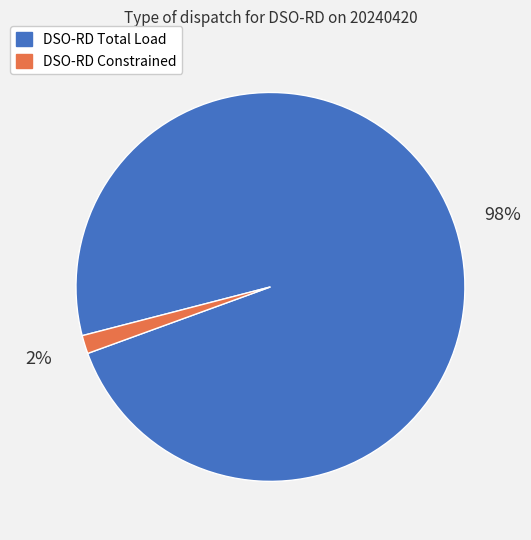

Count the number of slices in the pie.

2